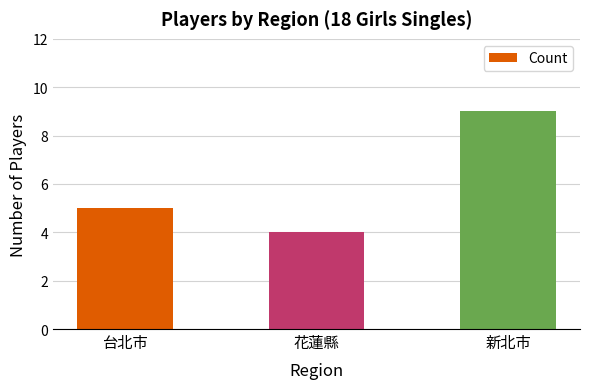

What is the change in value from 台北市 to 新北市?

+4